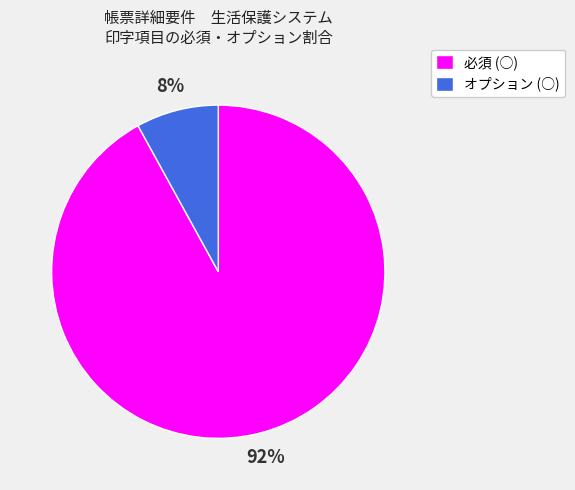

How many slices are in this pie chart?

2